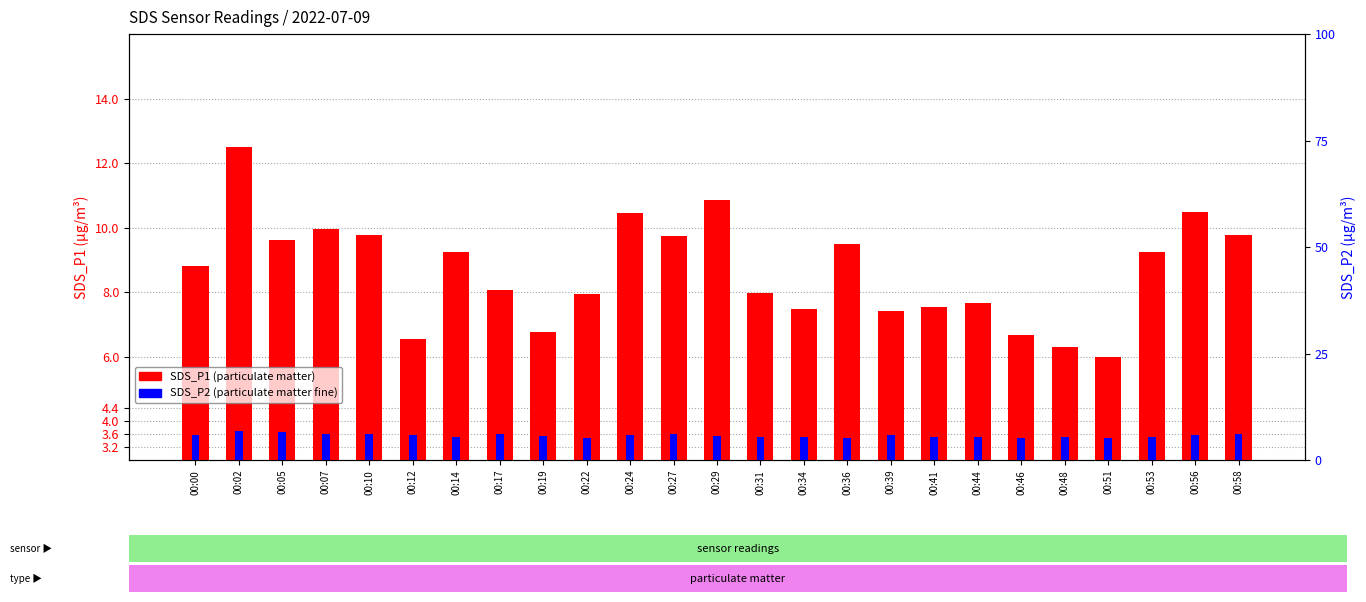

At which category is the sum across all series the highest?

00:02